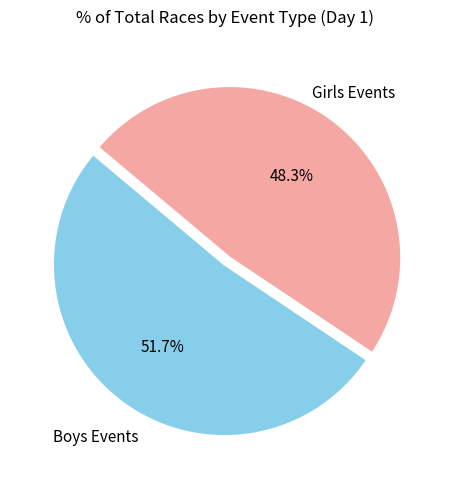

Is there any slice that represents more than half of the pie?

Yes